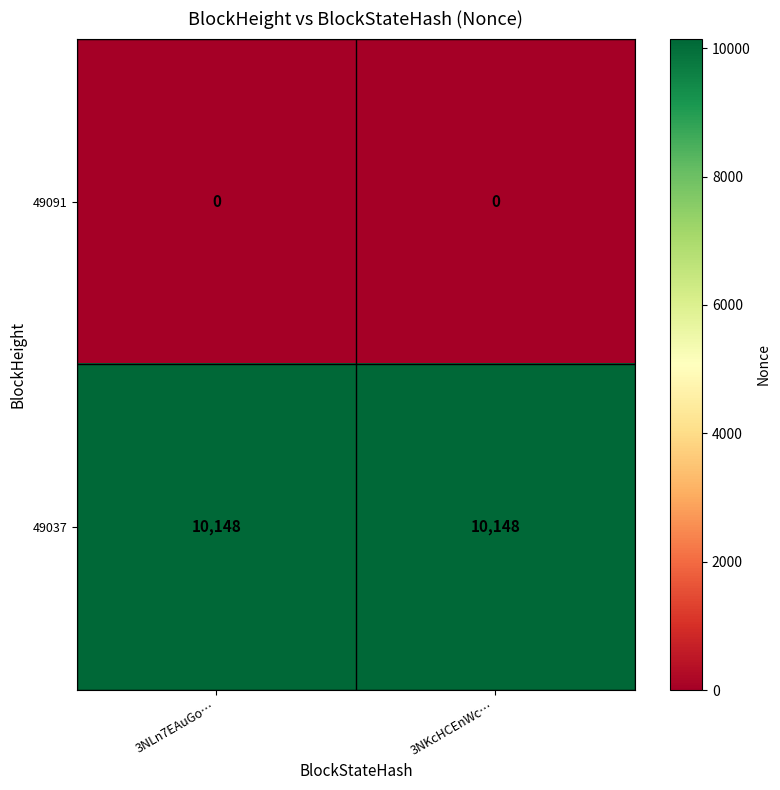

At 3NKcHCEnWc…, list the series in order from largest to smallest.

49037, 49091